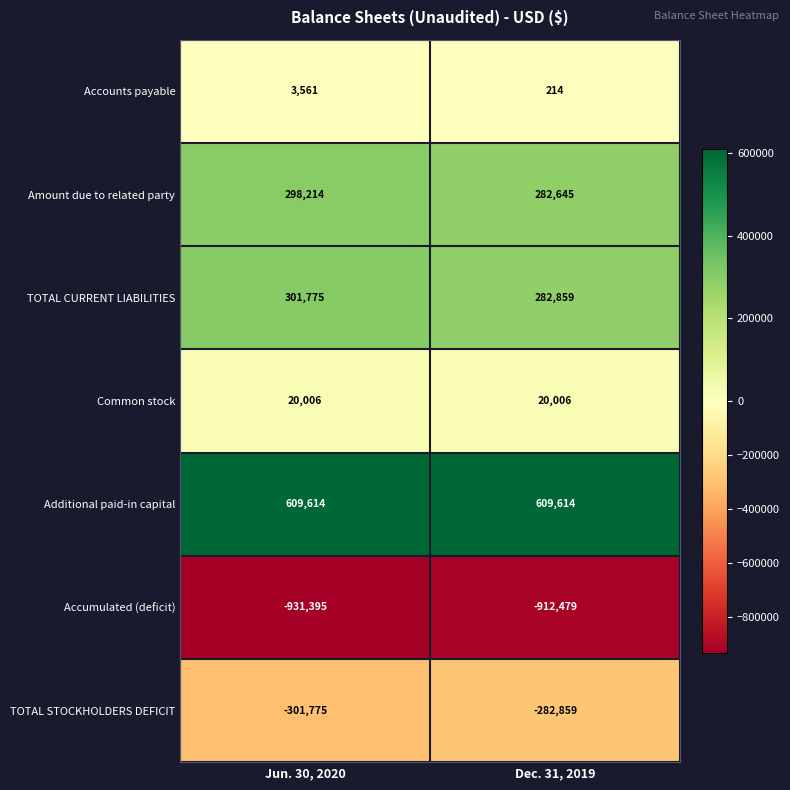

The TOTAL CURRENT LIABILITIES series shows 188983 at Jun. 30, 2020. True or false?

False